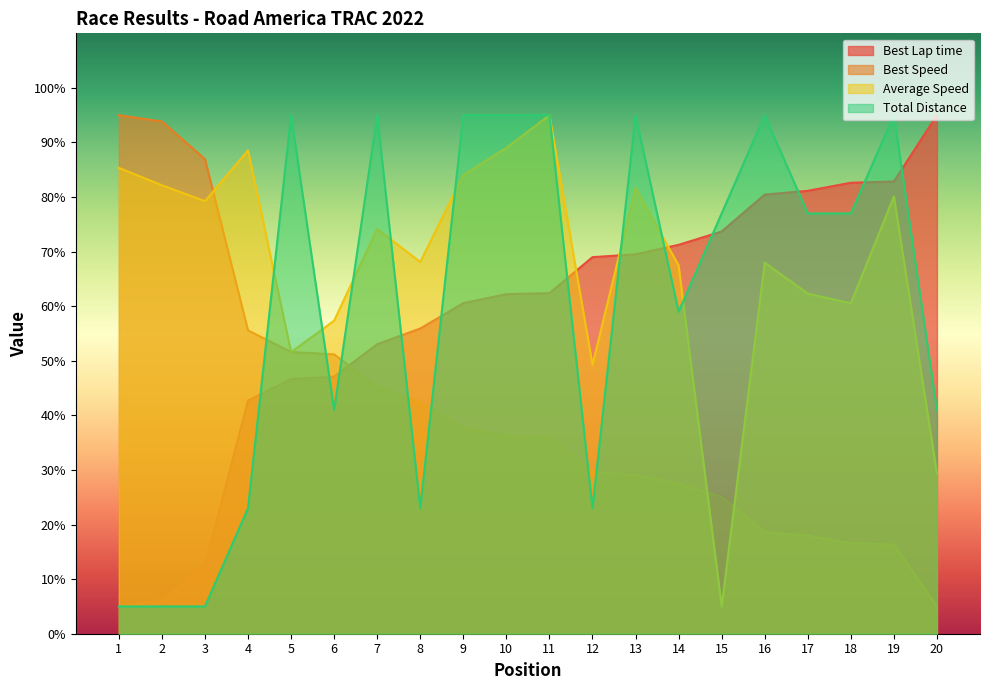

What is the difference between the Best Lap time values at 9 and 14?

10.7